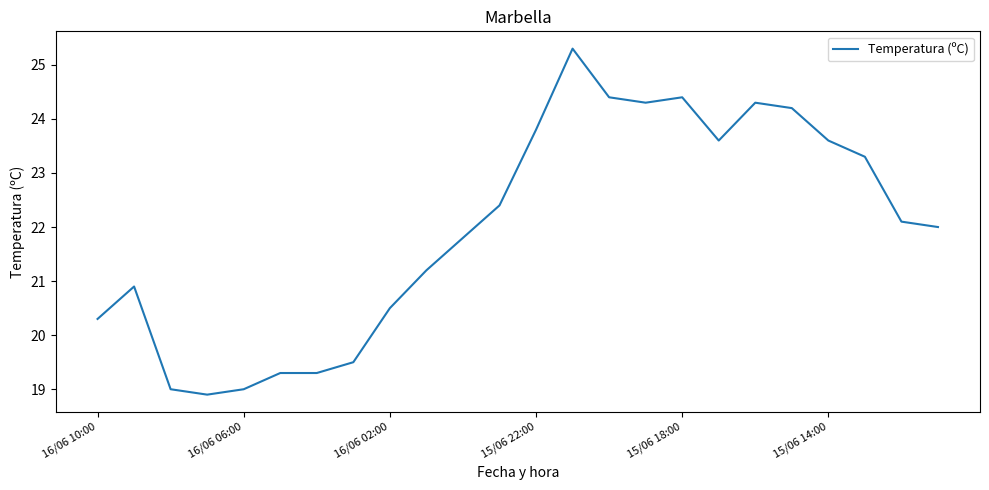

What is the maximum value shown in the chart?

25.3